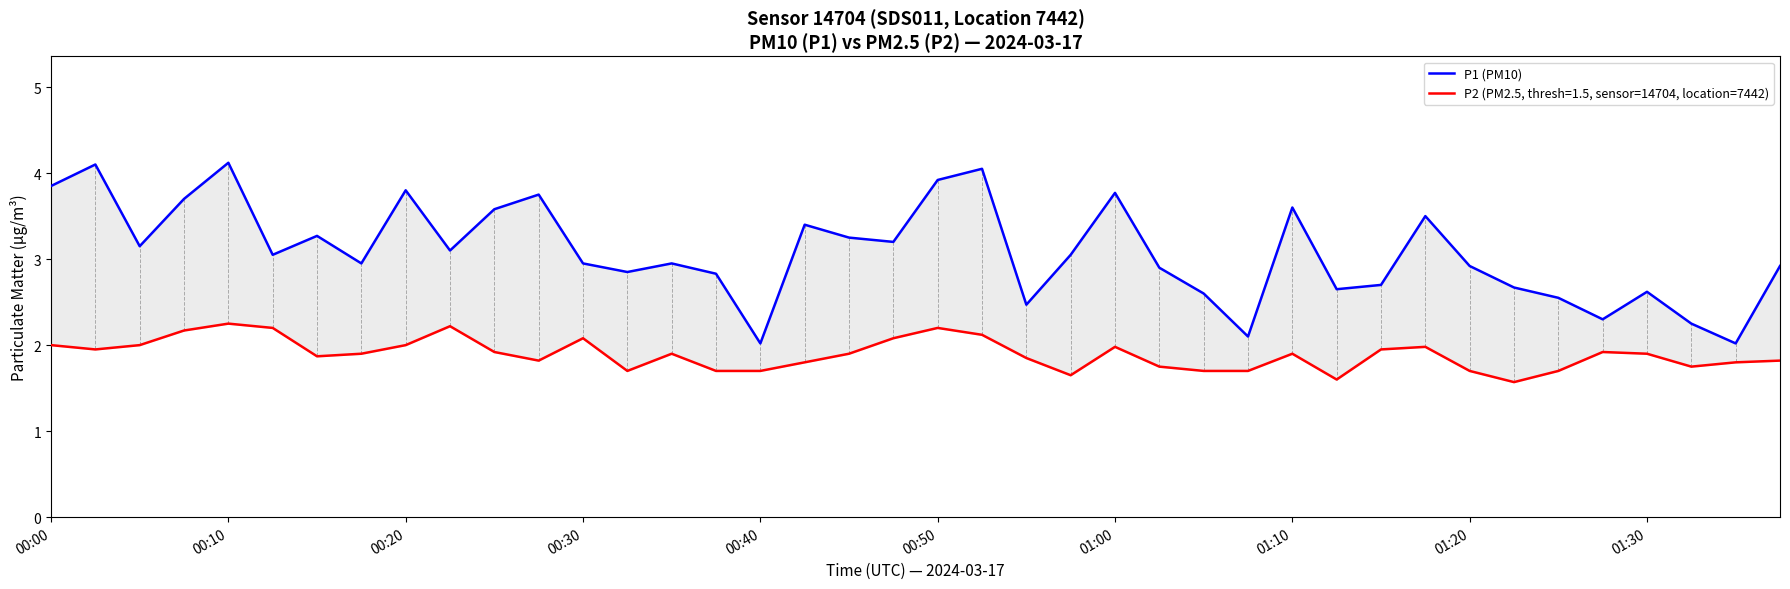

How many interior local peaks (higher than both neighbors) does the data have?

12